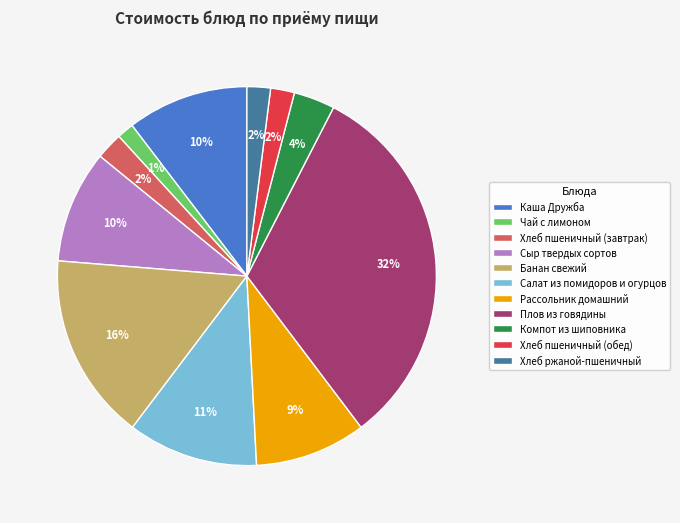

To the nearest percent, what is the combined percentage of Салат из помидоров и огурцов and Хлеб пшеничный (завтрак)?

13%